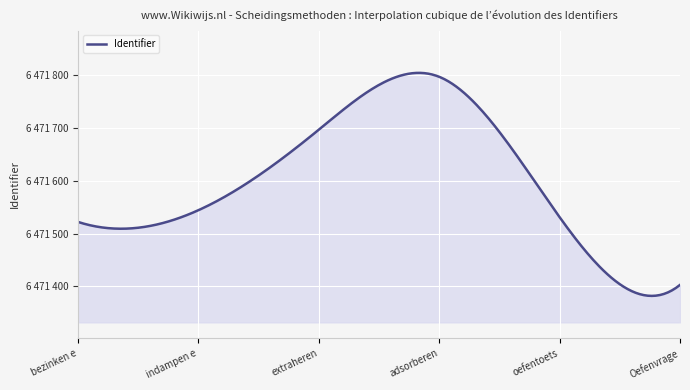

What is the difference between the maximum and minimum values?

393